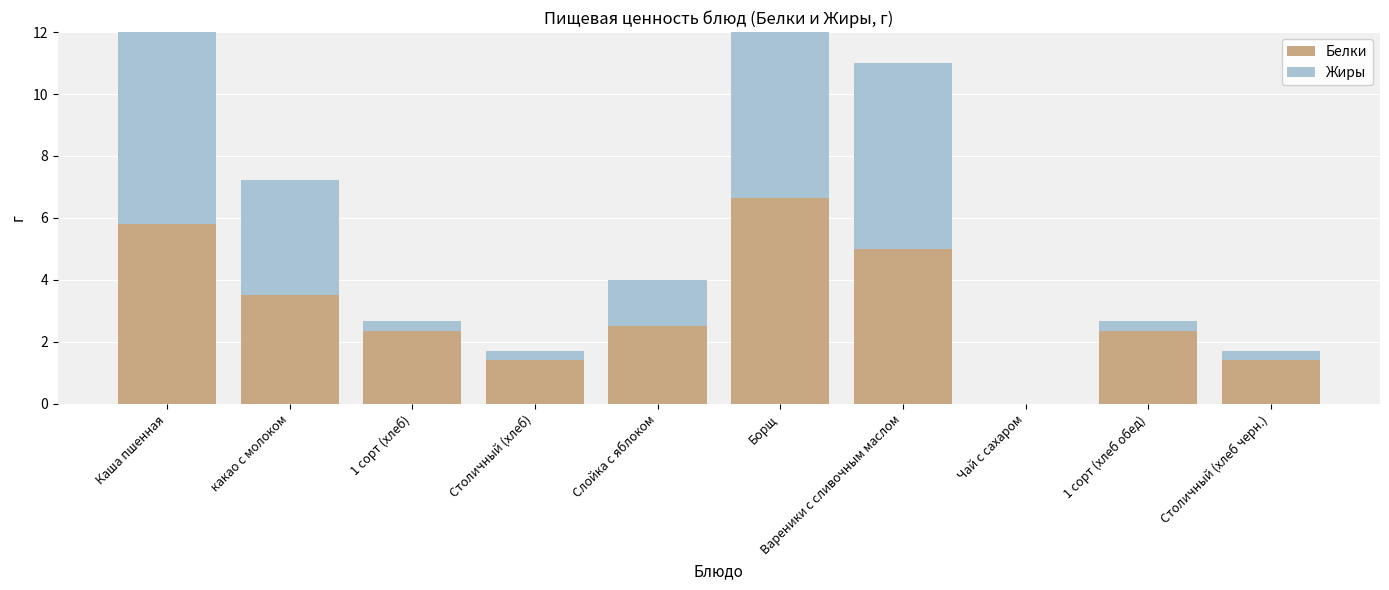

At 1 сорт (хлеб обед), list the series in order from smallest to largest.

Жиры, Белки